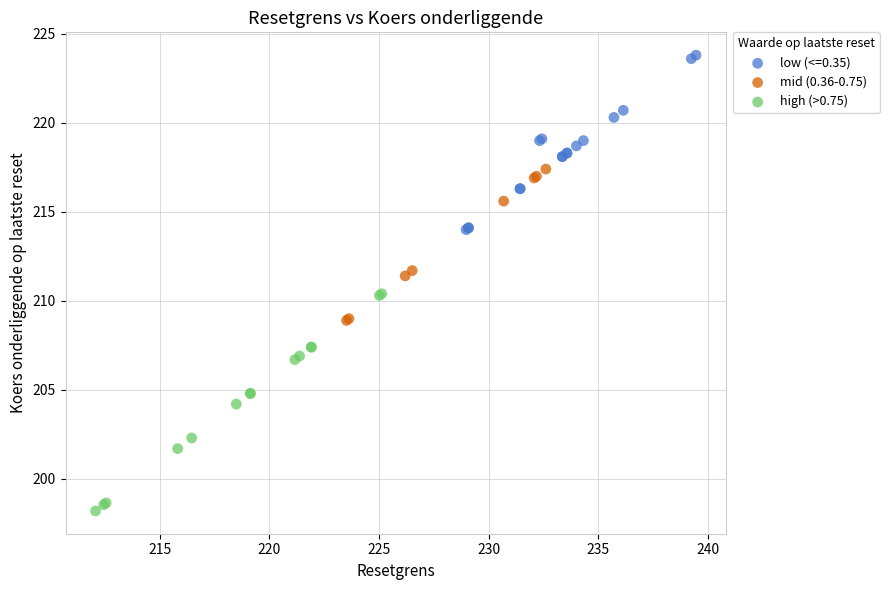

Which series contains the lowest Y value?

high (>0.75)